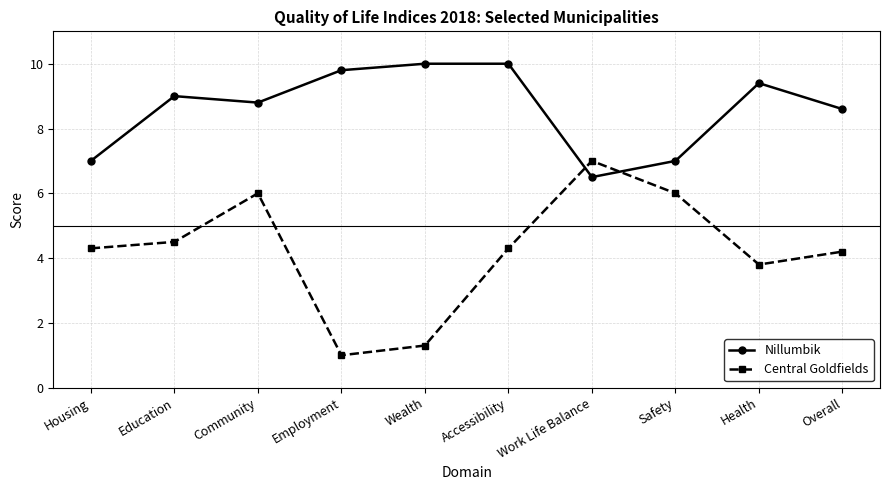

Where is the first local minimum for Central Goldfields?

Employment